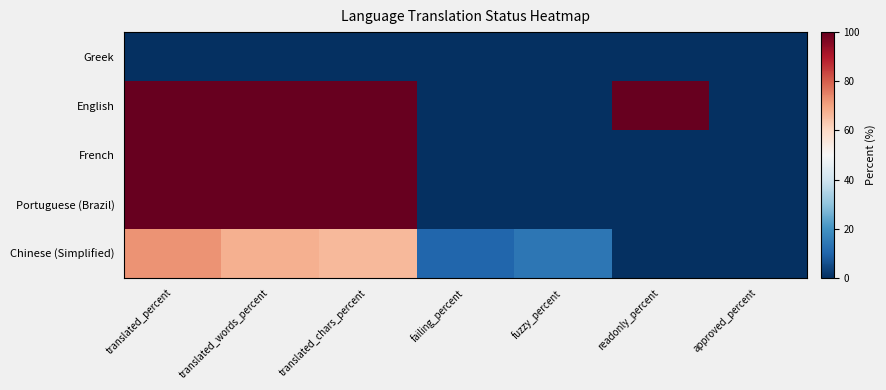

Which series has the largest total across all categories?

English